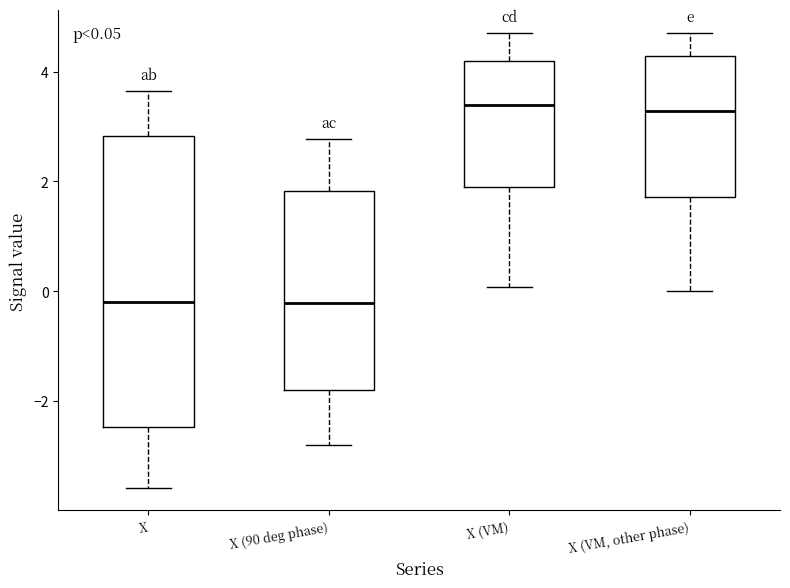

Which box is the tallest, from its lower edge to its upper edge?

X